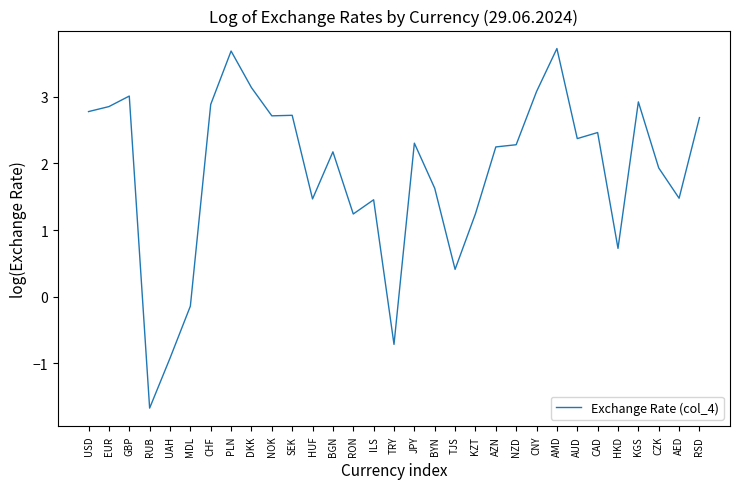

Which label corresponds to the smallest value in the chart?

RUB